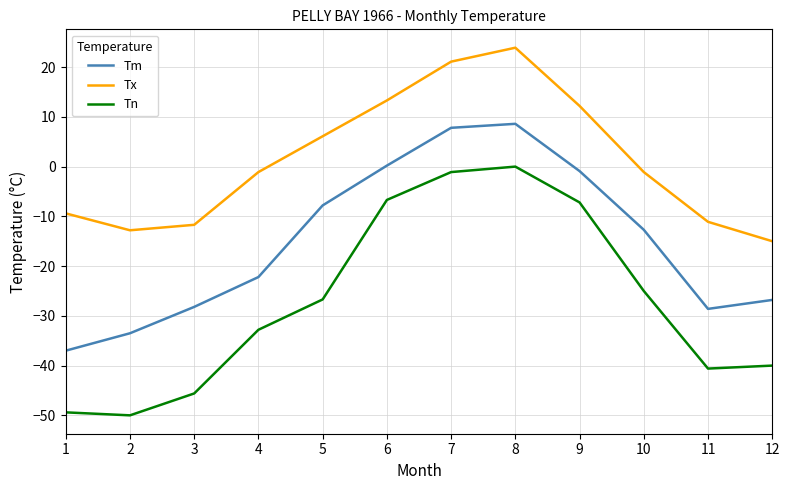

What is the average value of the Tn series?

-27.1